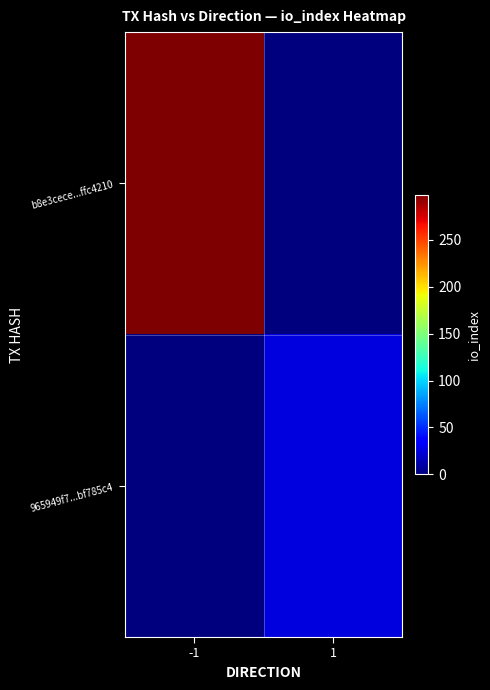

Which series has the widest spread of values?

b8e3cece...ffc4210